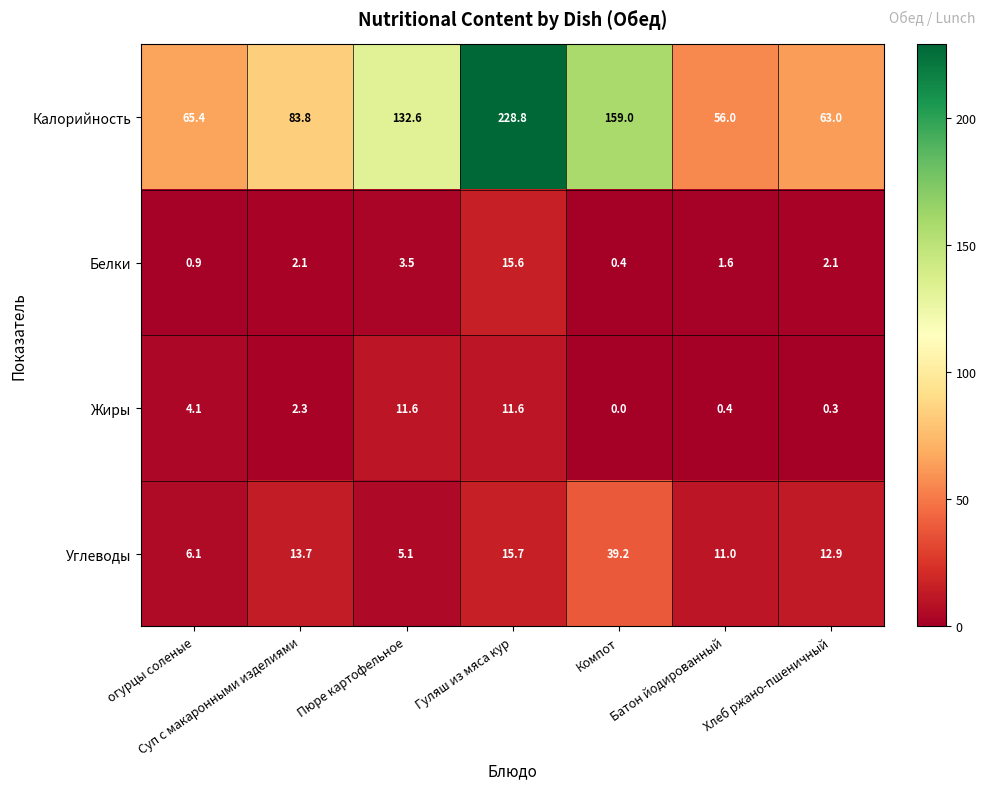

At which label does Жиры reach its minimum?

Компот